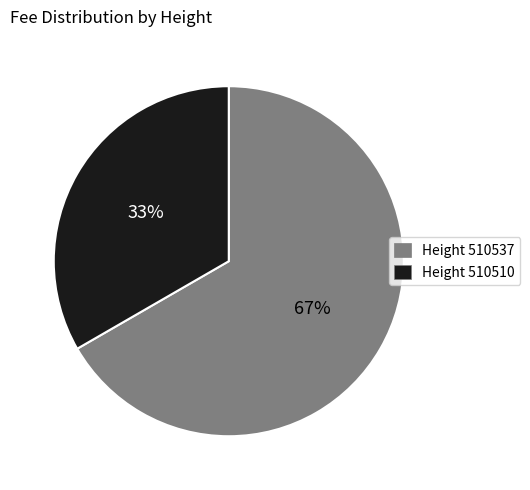

Rank the categories by value from highest to lowest.

Height 510537, Height 510510